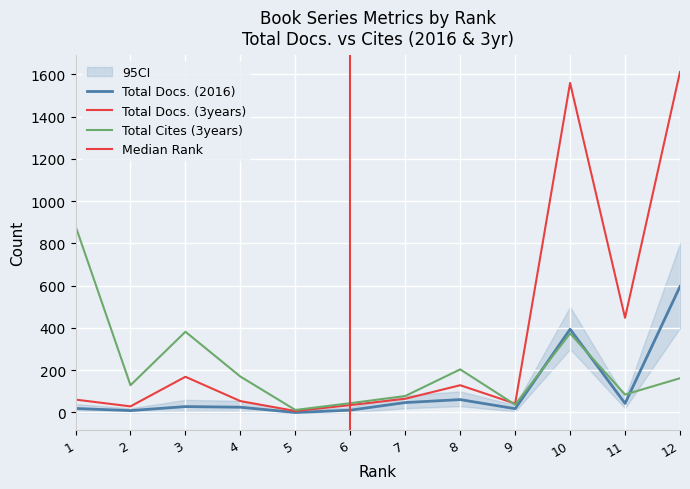

Is the value of Total Docs. (3years) at 4 greater than the value of Total Cites (3years) at 8?

No